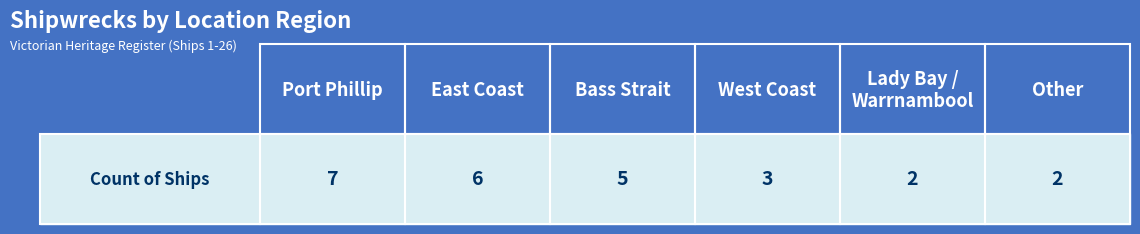

What position from the right is Lady Bay / Warrnambool?

2